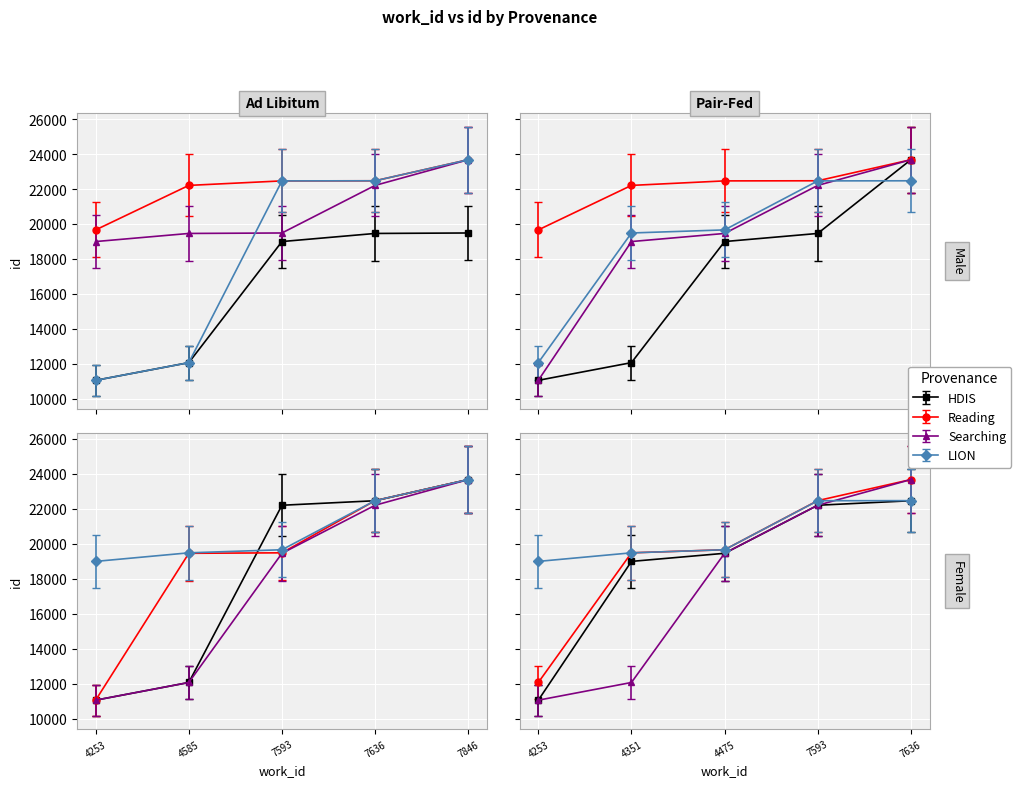

What position from the right is 4253?

5